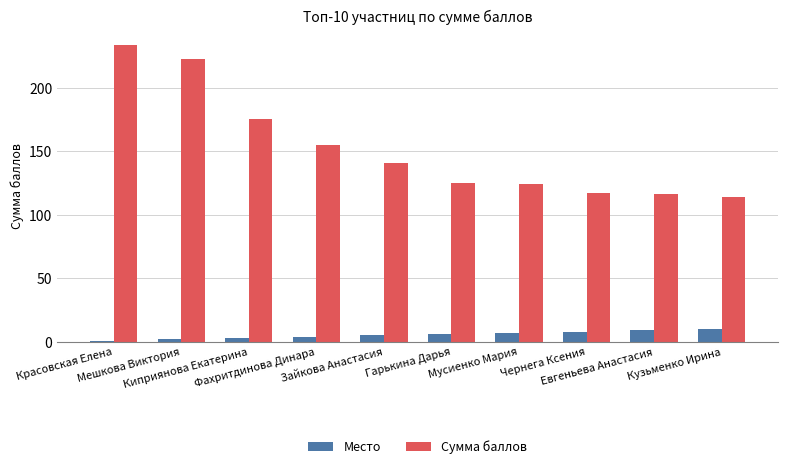

Where is Сумма баллов nearest to the value 173?

Киприянова Екатерина